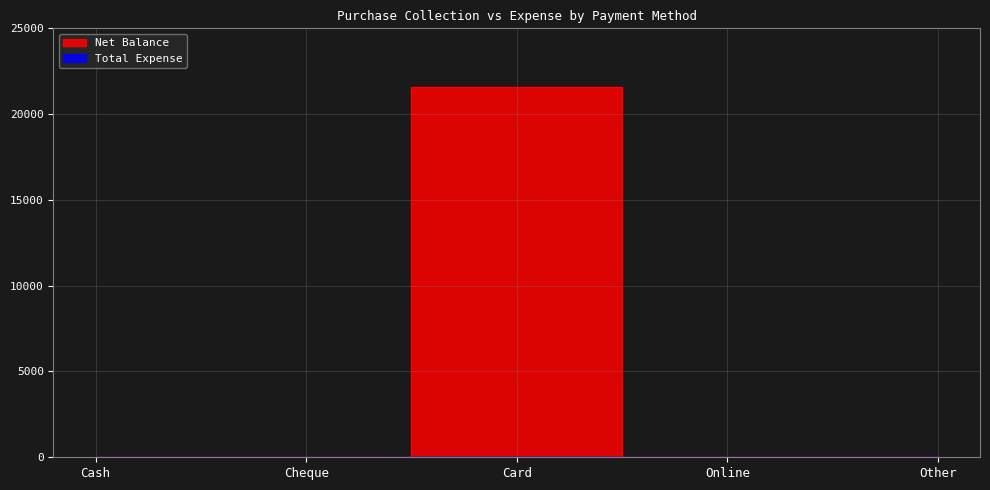

At which category does the chart reach its minimum across all series?

Cash